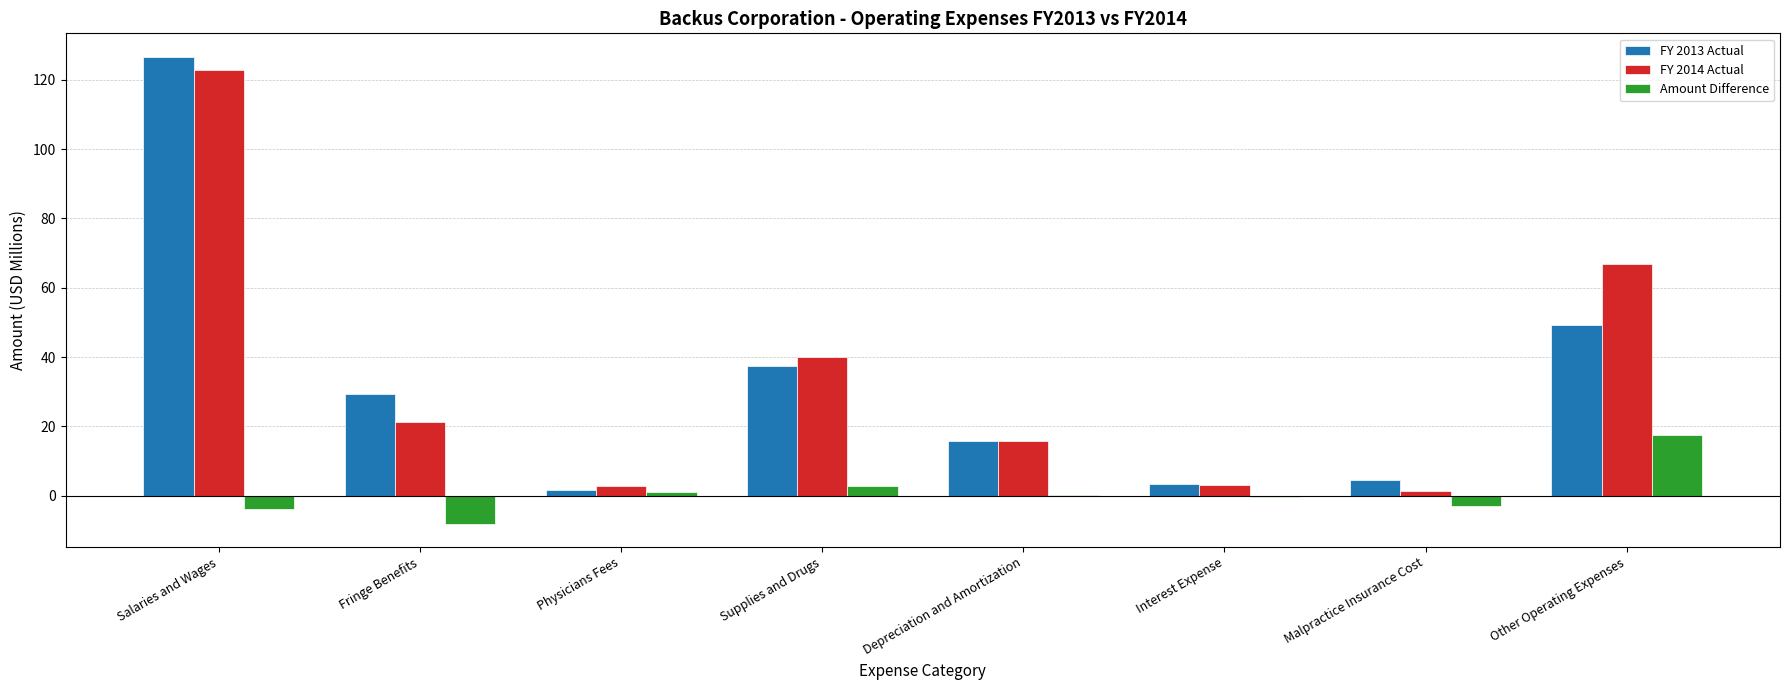

At which label is Amount Difference closest to 4?

Supplies and Drugs